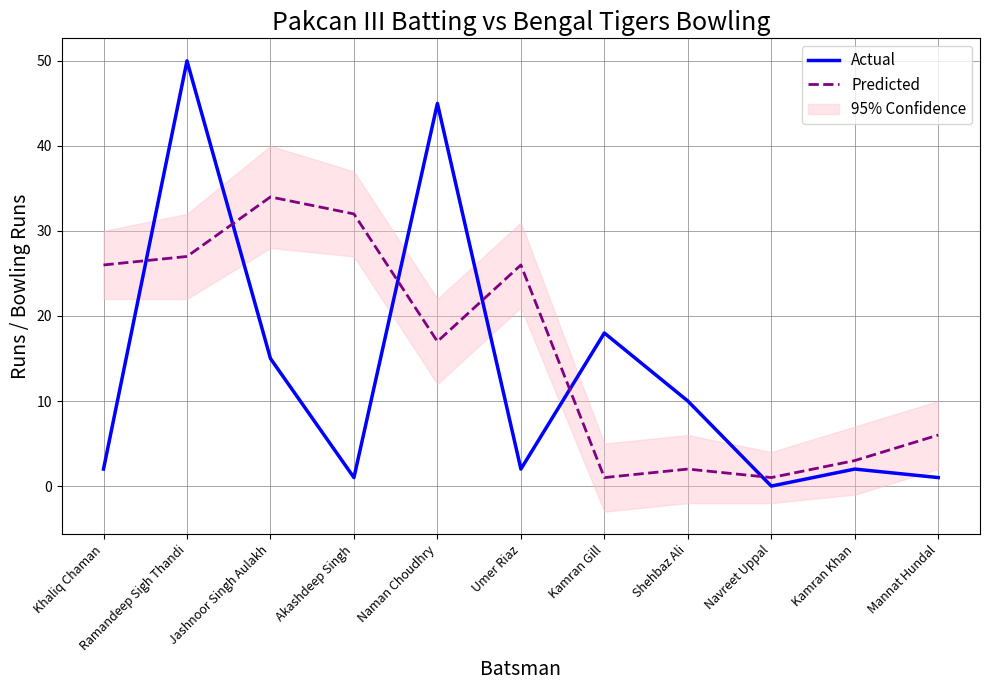

The Actual series shows 18 at Kamran Gill. True or false?

True